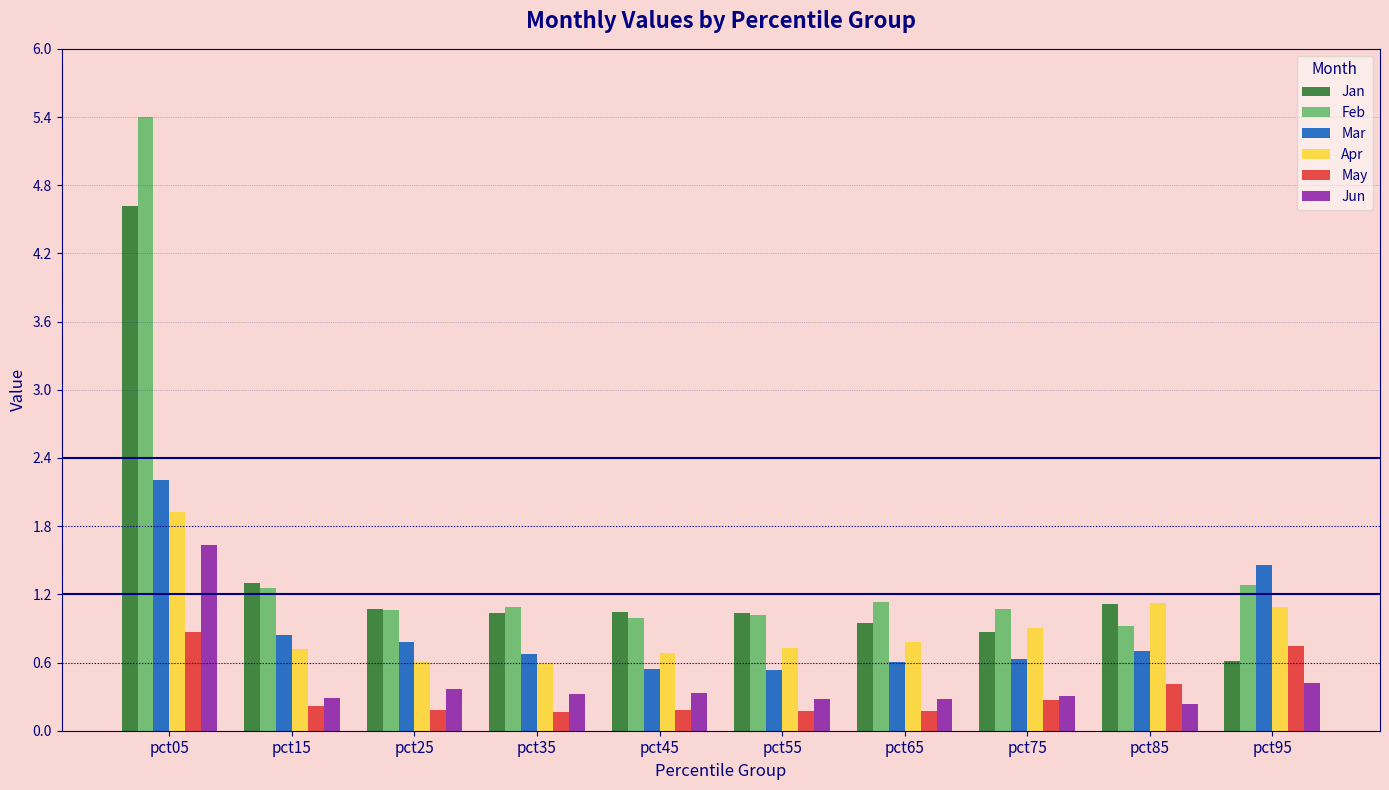

What is the sum of the Feb values at pct65 and pct85?

2.0